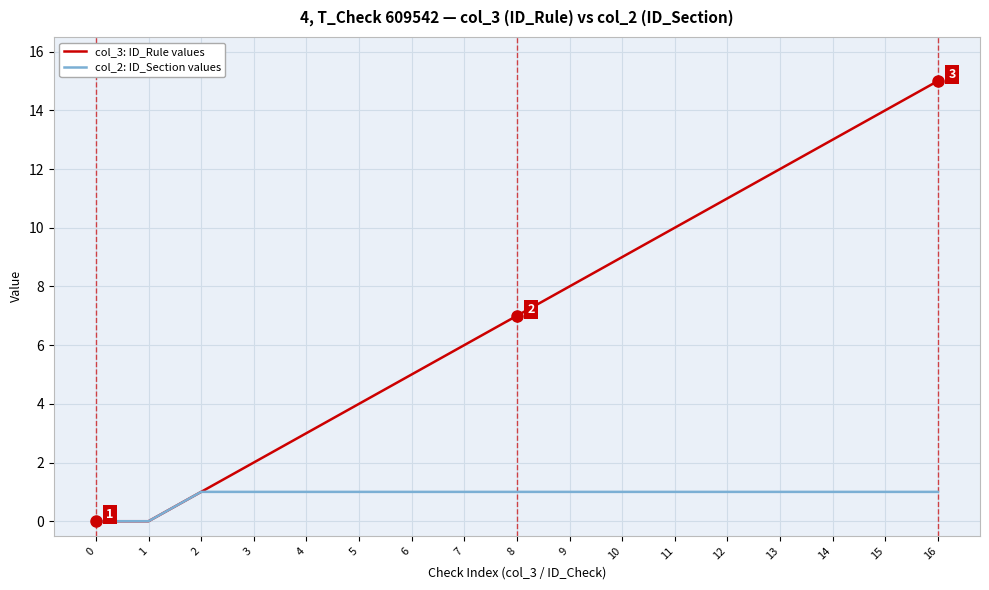

Reading left to right, transcribe all the data shown in this chart.

col_3: ID_Rule values: 0	0	1	2	3	4	5	6	7	8	9	10	11	12	13	14	15
col_2: ID_Section values: 0	0	1	1	1	1	1	1	1	1	1	1	1	1	1	1	1